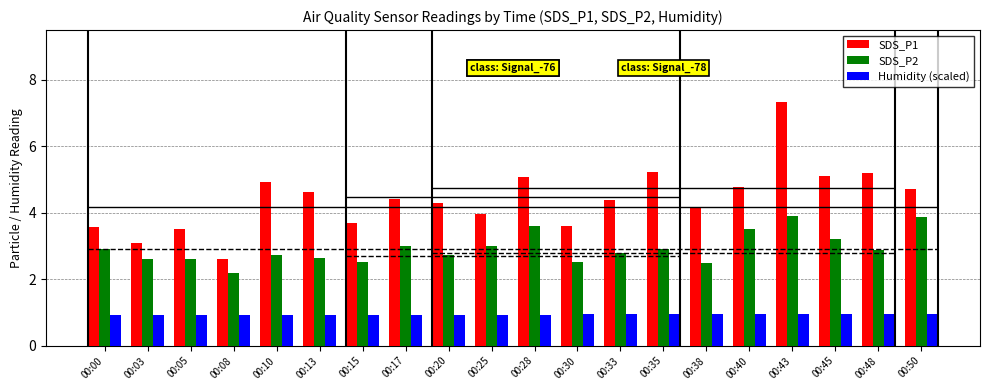

What is the smallest value displayed?

0.9